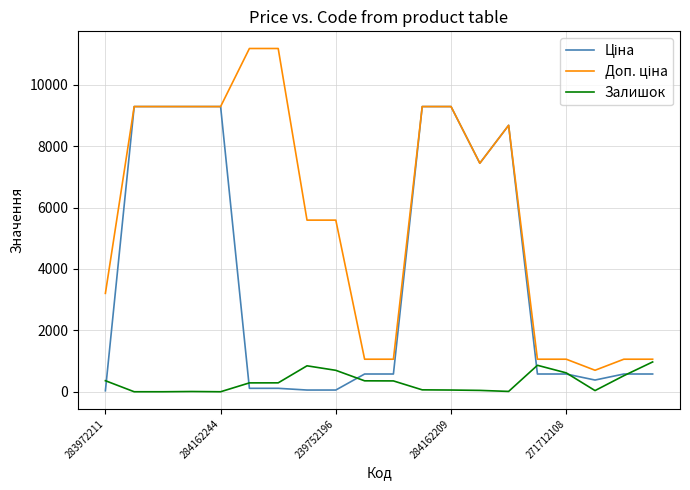

What is the greatest value displayed?

11182.0